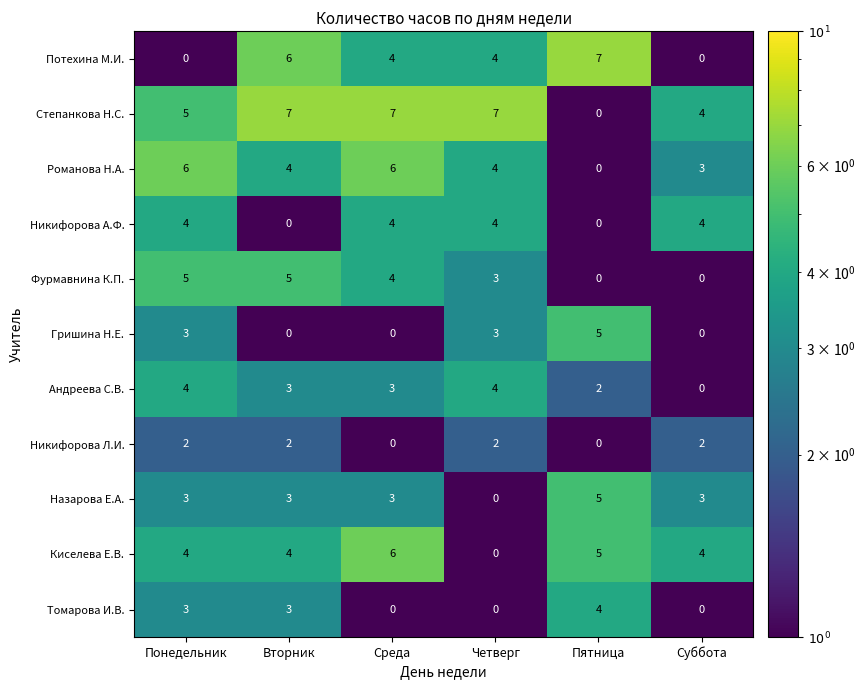

What is the spread (max minus min) of values at Пятница?

7